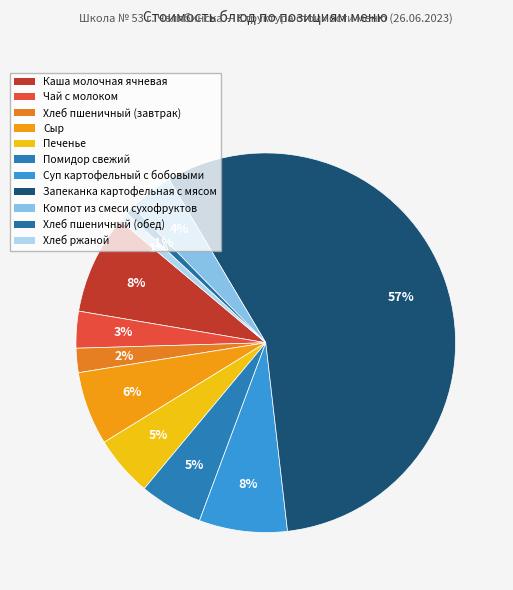

Is there a majority slice in this chart?

Yes